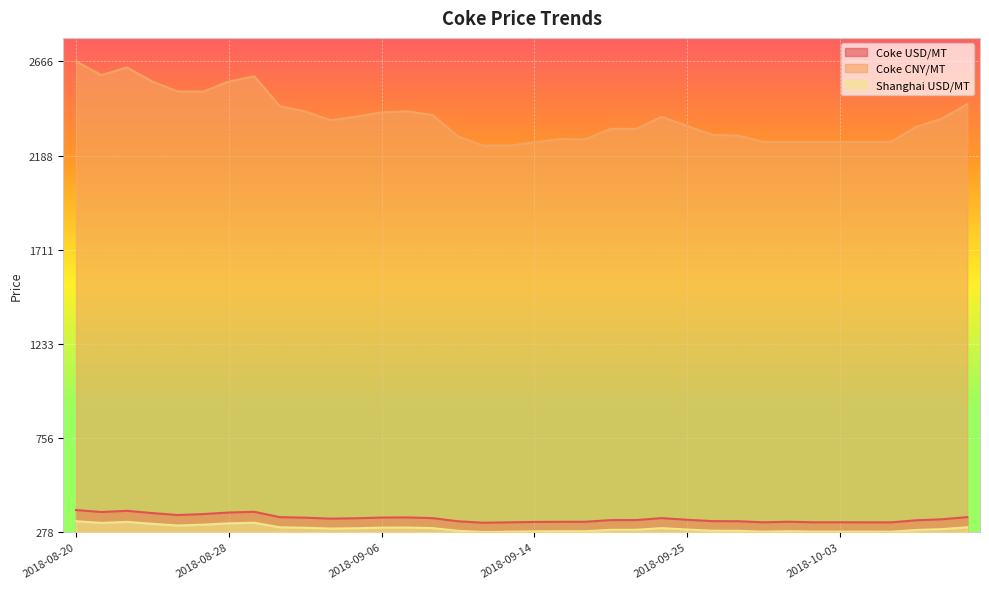

The Coke CNY/MT series shows 1.4 at 2018-08-20. True or false?

False